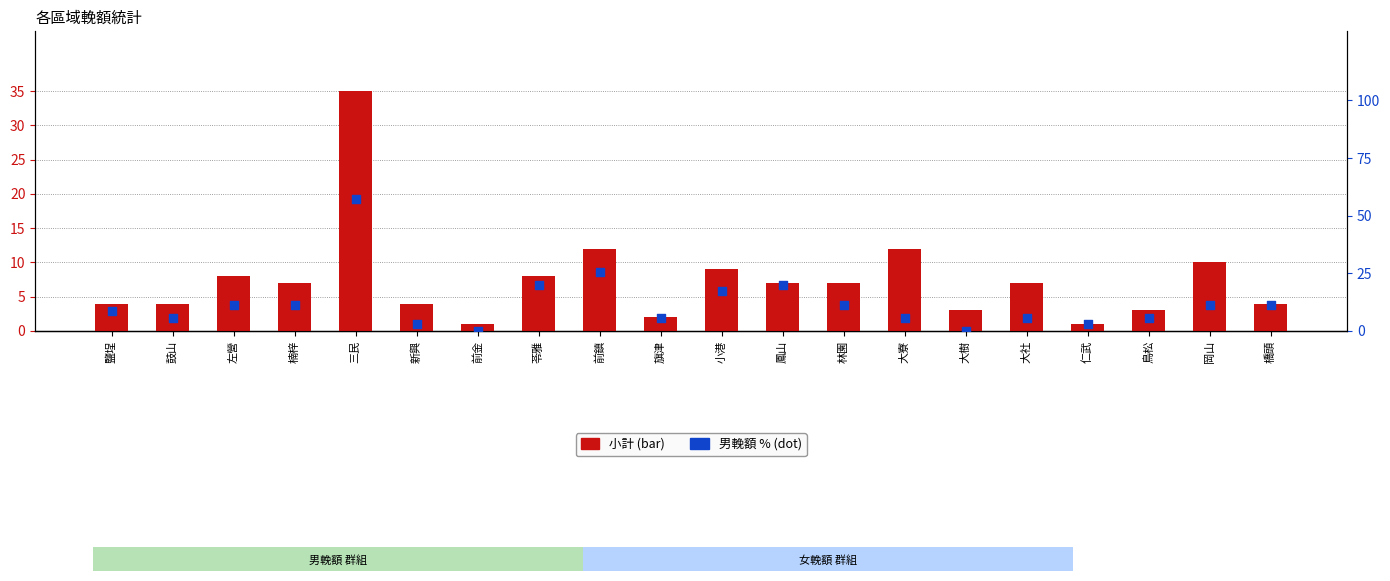

Is the value of 小計 at 苓雅 greater than the value of 男輓額(相對%) at 大樹?

Yes